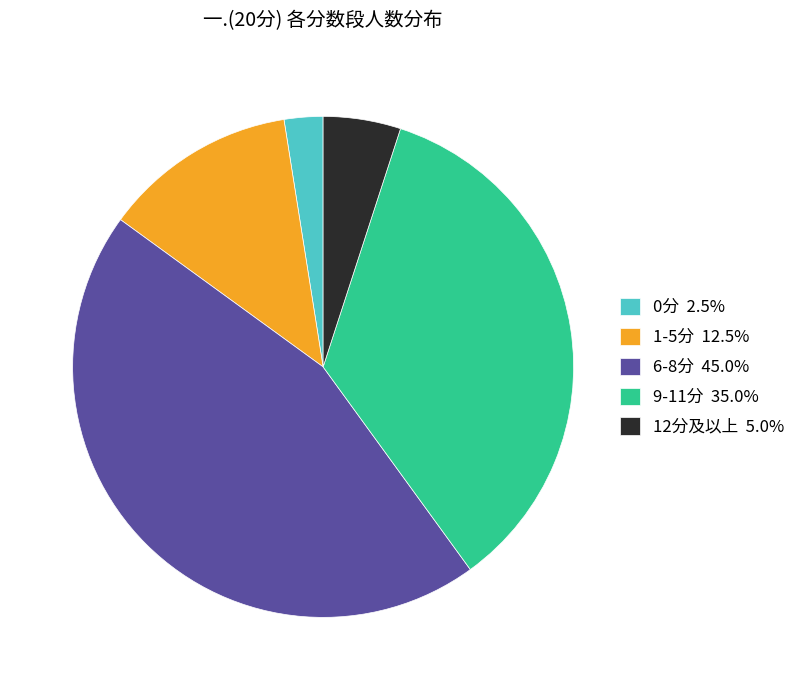

Is there any slice that represents more than half of the pie?

No